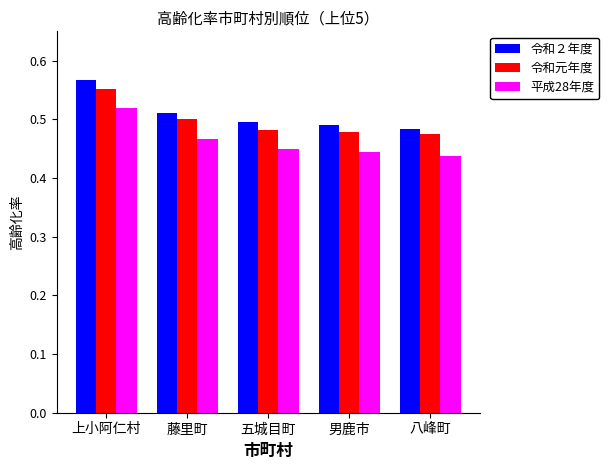

Rank the series by their average value, from highest to lowest.

令和２年度, 令和元年度, 平成28年度